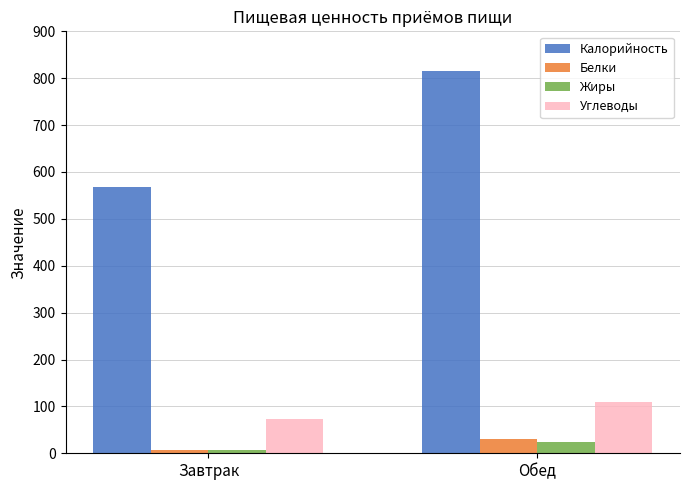

How many groups of bars are there?

2